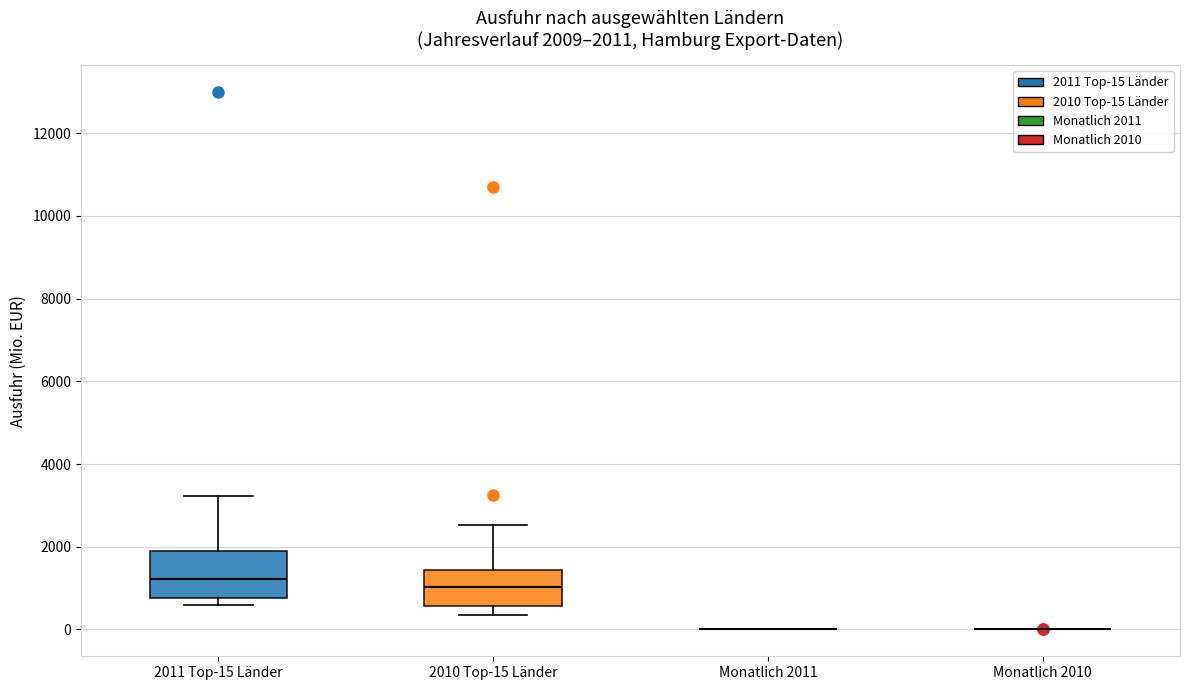

Comparing the boxes themselves (not the whiskers), which one is the tallest?

2011 Top-15 Länder